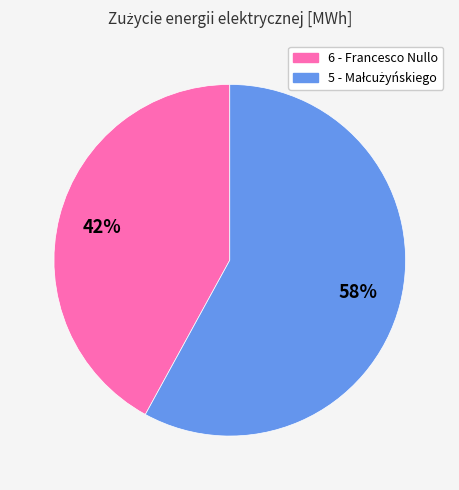

What is the smallest slice in the pie chart?

6 - Francesco Nullo